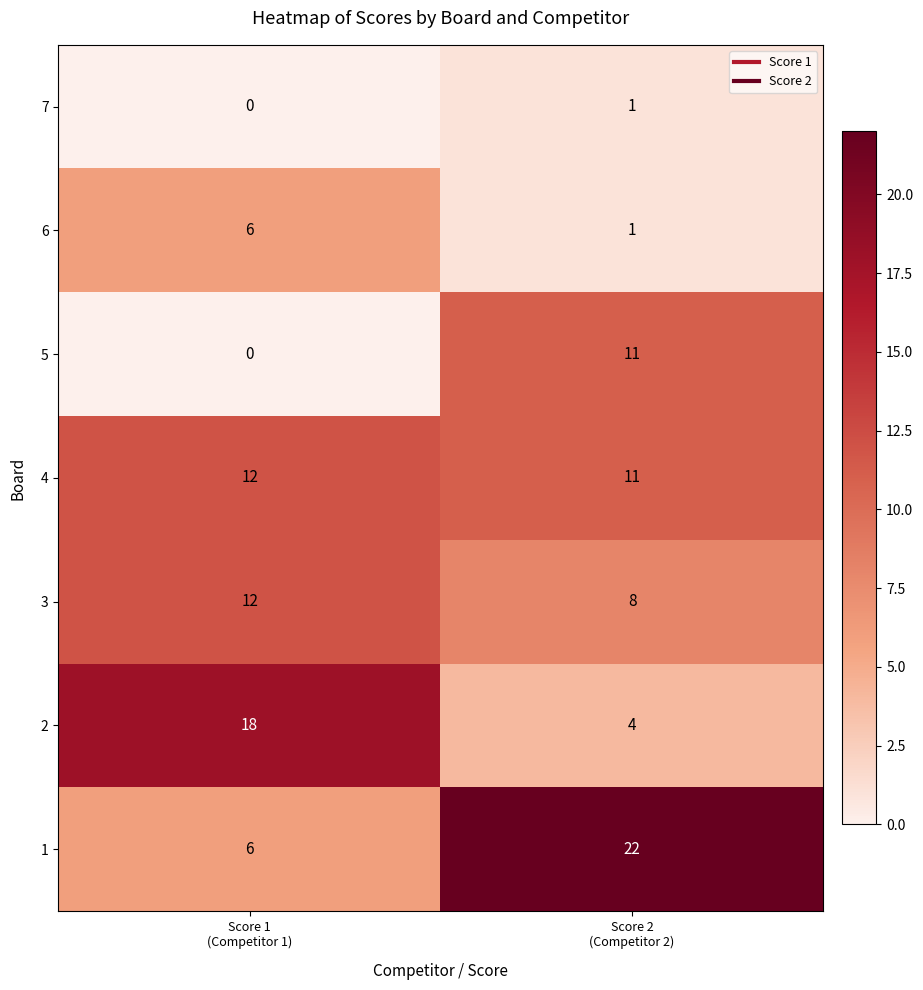

What is the average value of the 2 series?

11